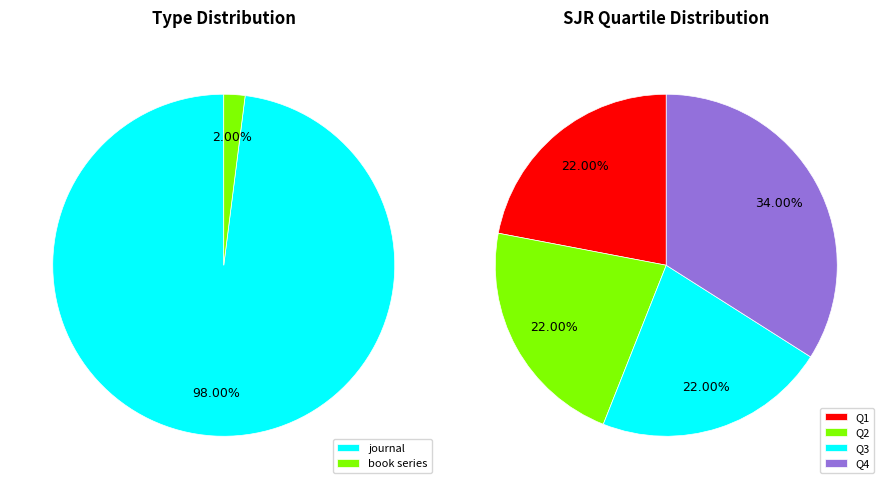

Which category accounts for the majority?

journal